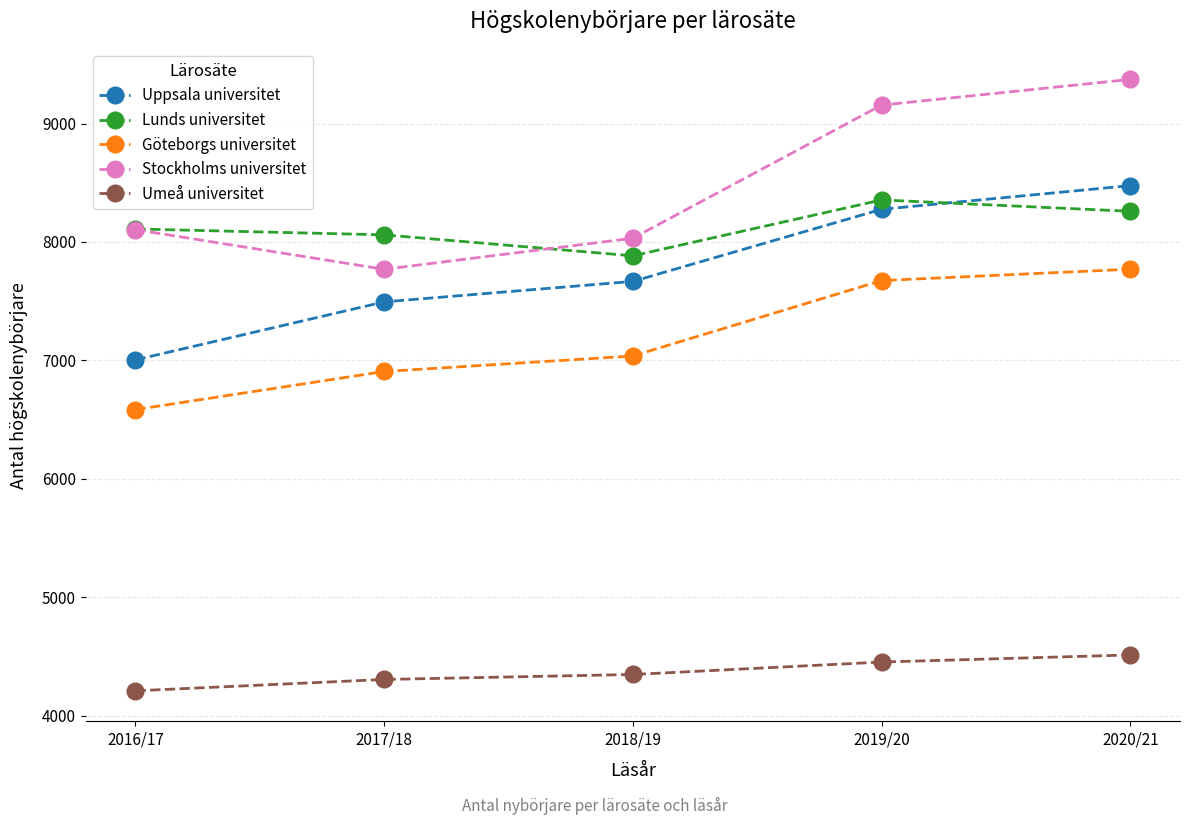

How many Uppsala universitet values are between 7494 and 8276?

3